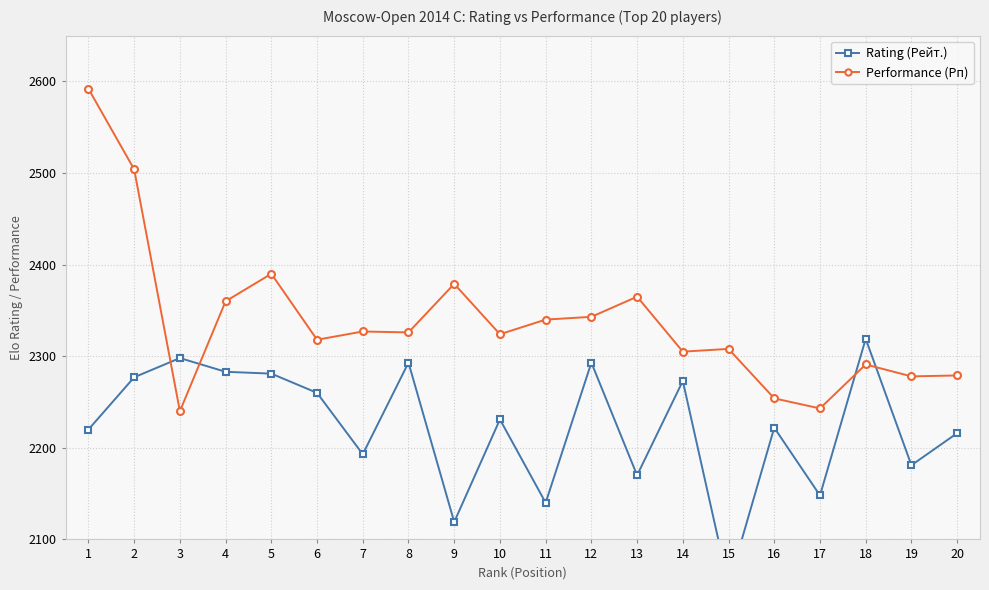

What is the value of the Rating (Рейт.) point at the 19th from the left?

2181